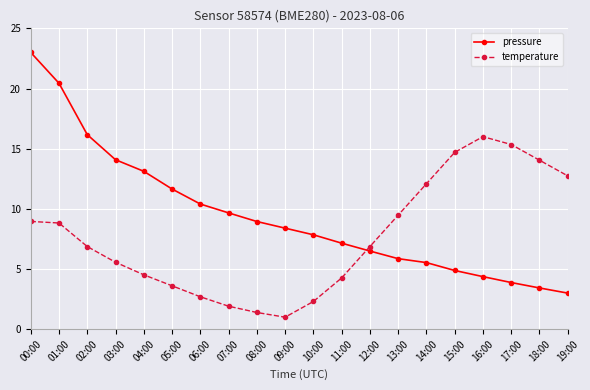

What is the lowest value of the temperature series?

1.0